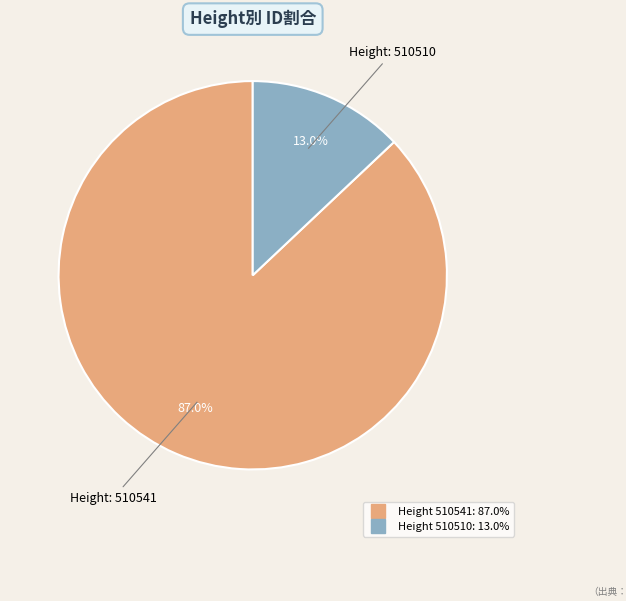

Is there a majority slice in this chart?

Yes